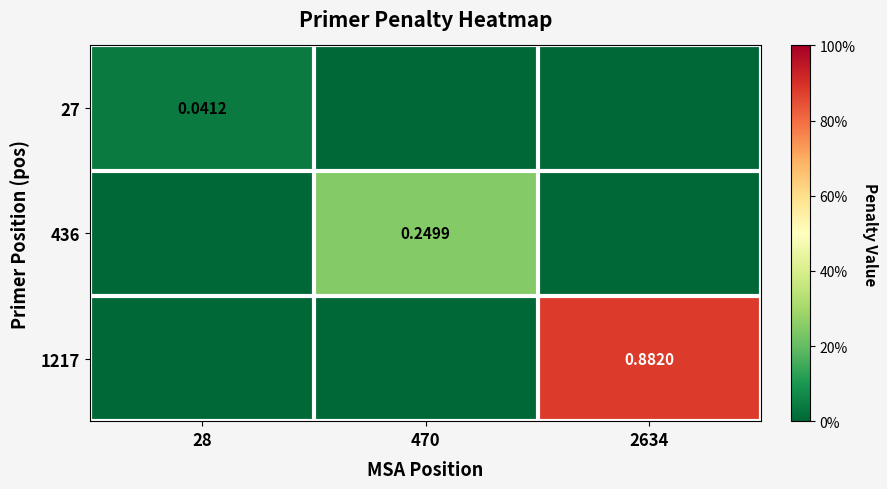

Which has a higher value, 28 or 2634?

28